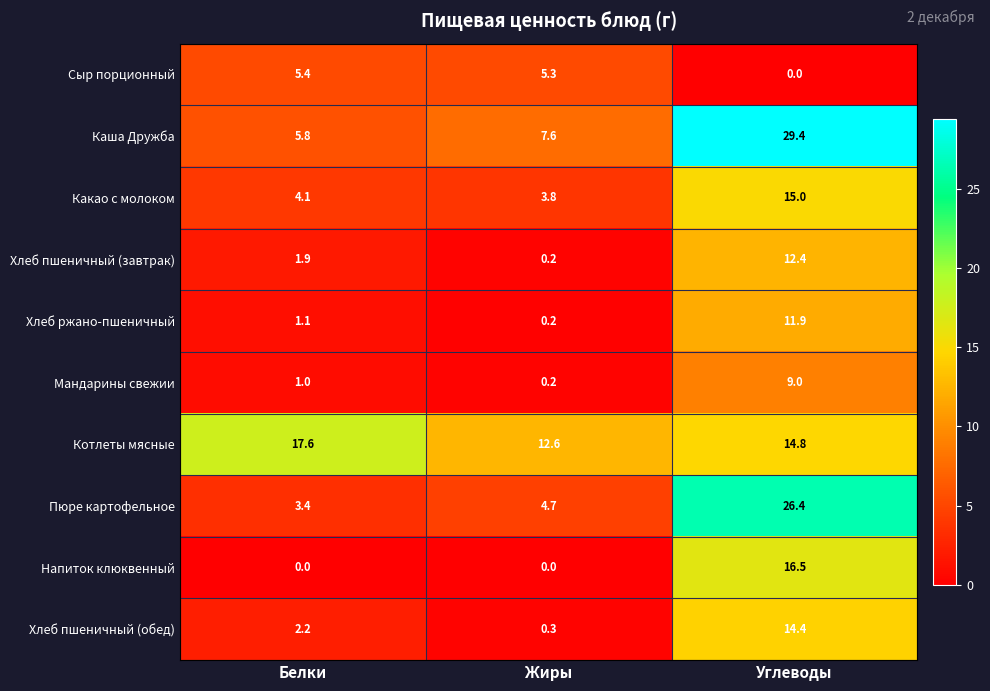

What value does the Пюре картофельное series have at Жиры?

4.7